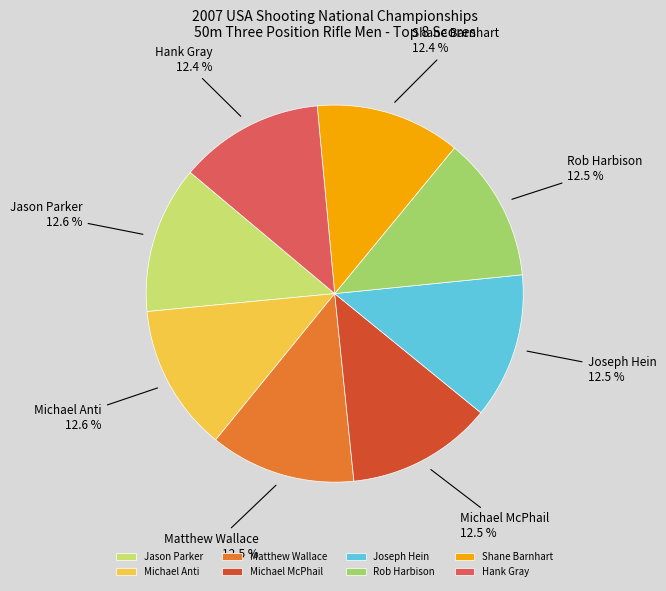

Is there any slice that represents more than half of the pie?

No